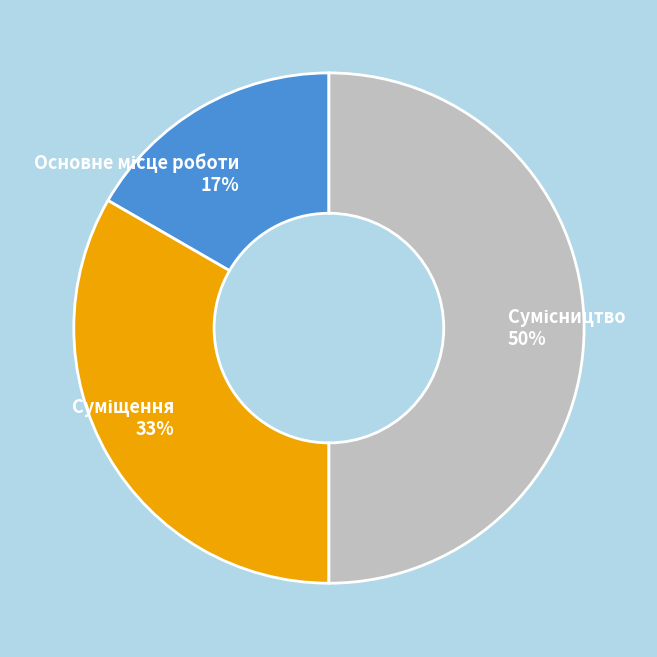

How many slices are in this pie chart?

3